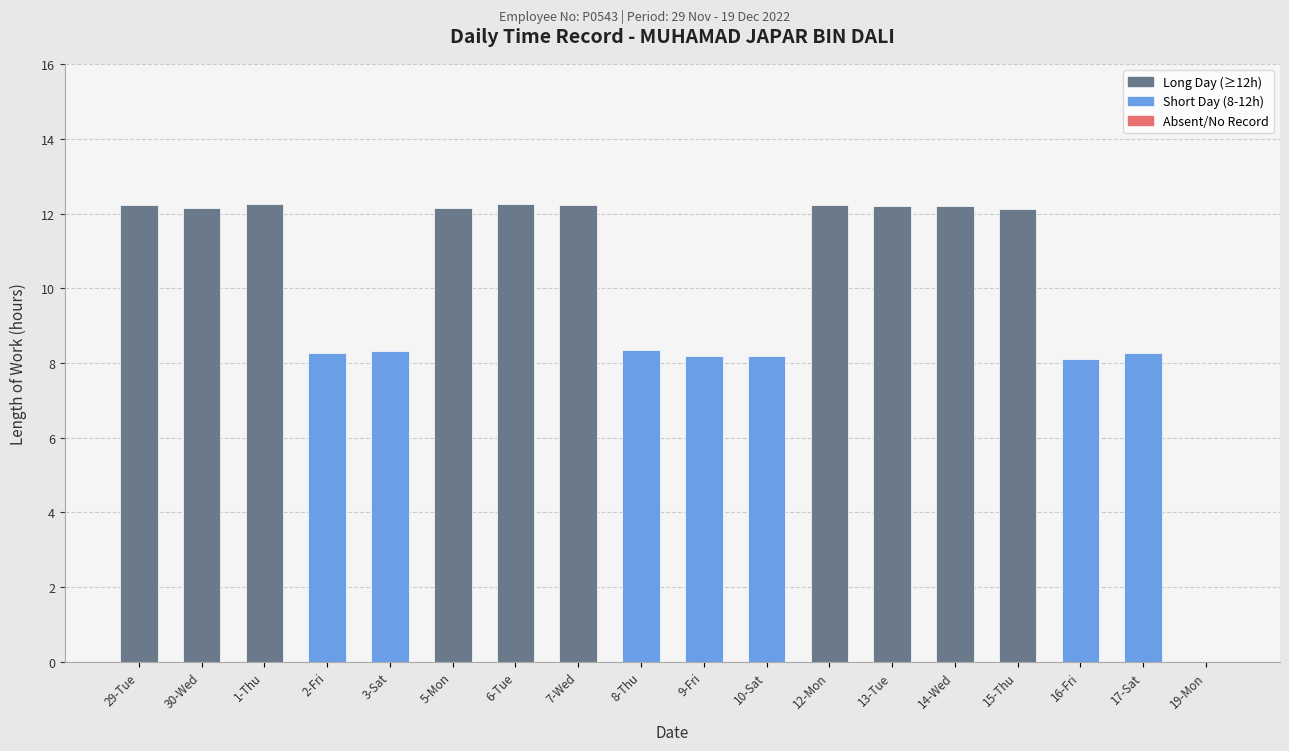

What is the approximate value at 3-Sat?

8.3